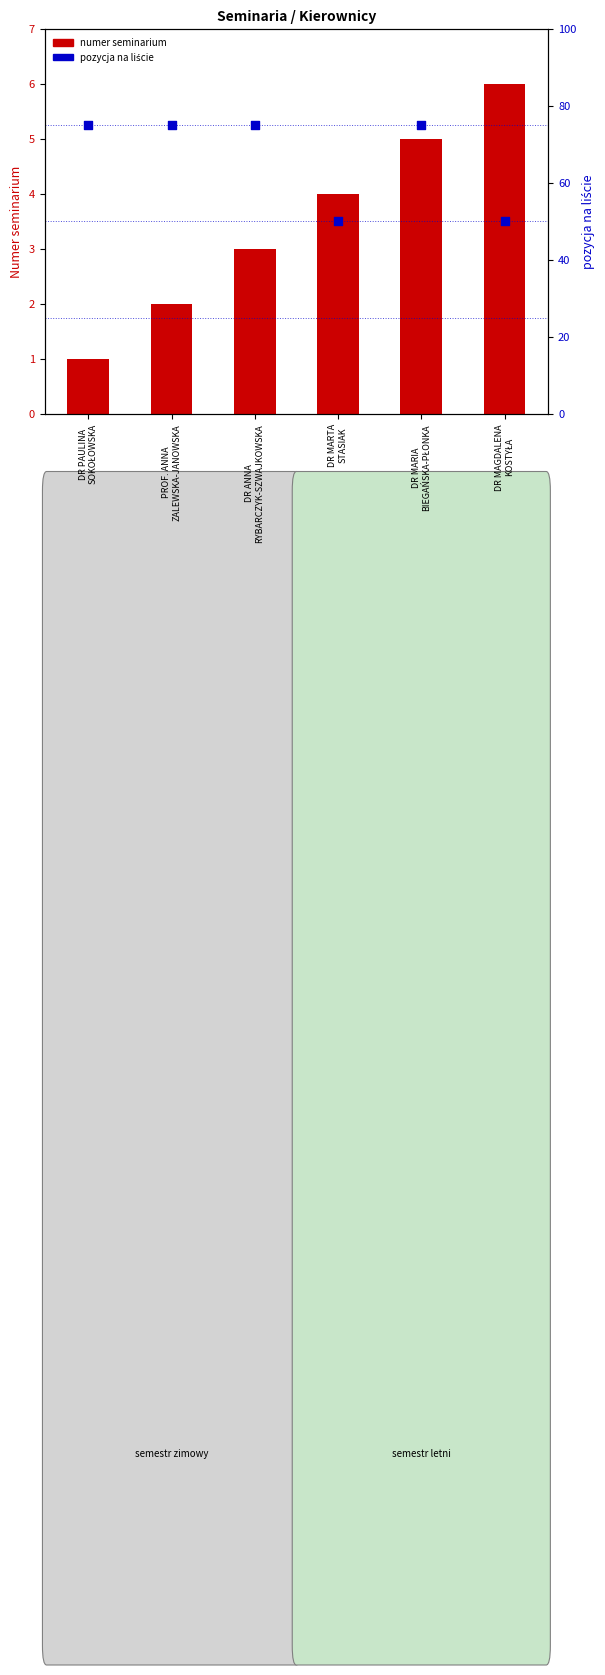

Which series reaches the minimum Y coordinate?

numer seminarium